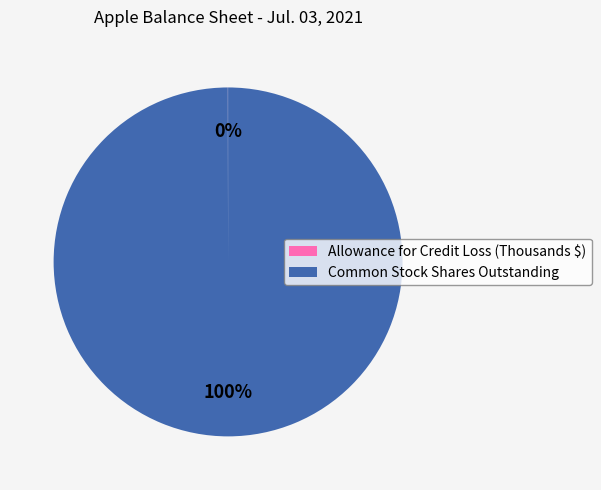

To the nearest percent, what percentage of the pie is Common Stock Shares Outstanding?

100%